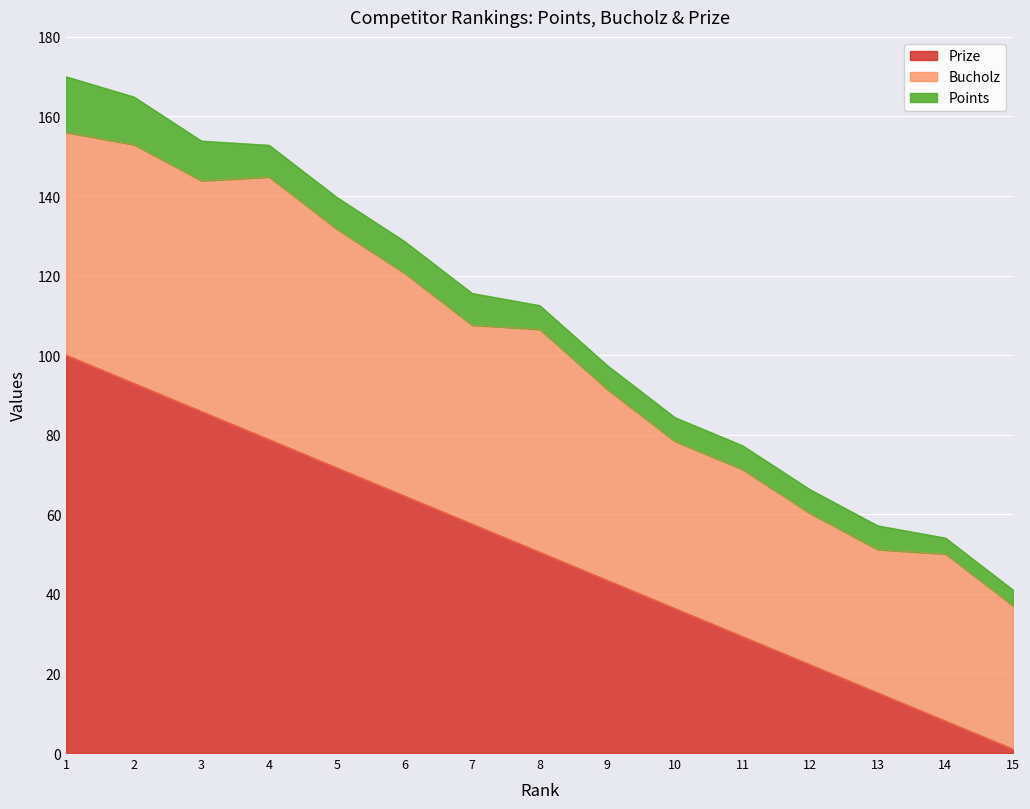

What is the value of the Bucholz point at the 13th from the left?

36.0